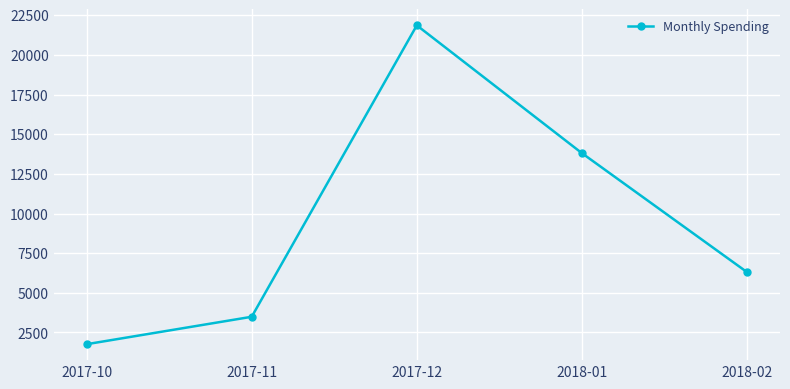

What is the value of the 5th point from the left?

6306.7